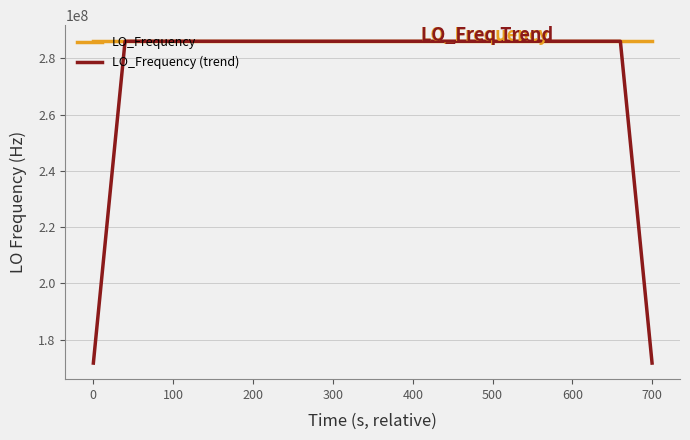

Rank the series by their average value, from highest to lowest.

LO_Frequency, LO_Frequency (trend)